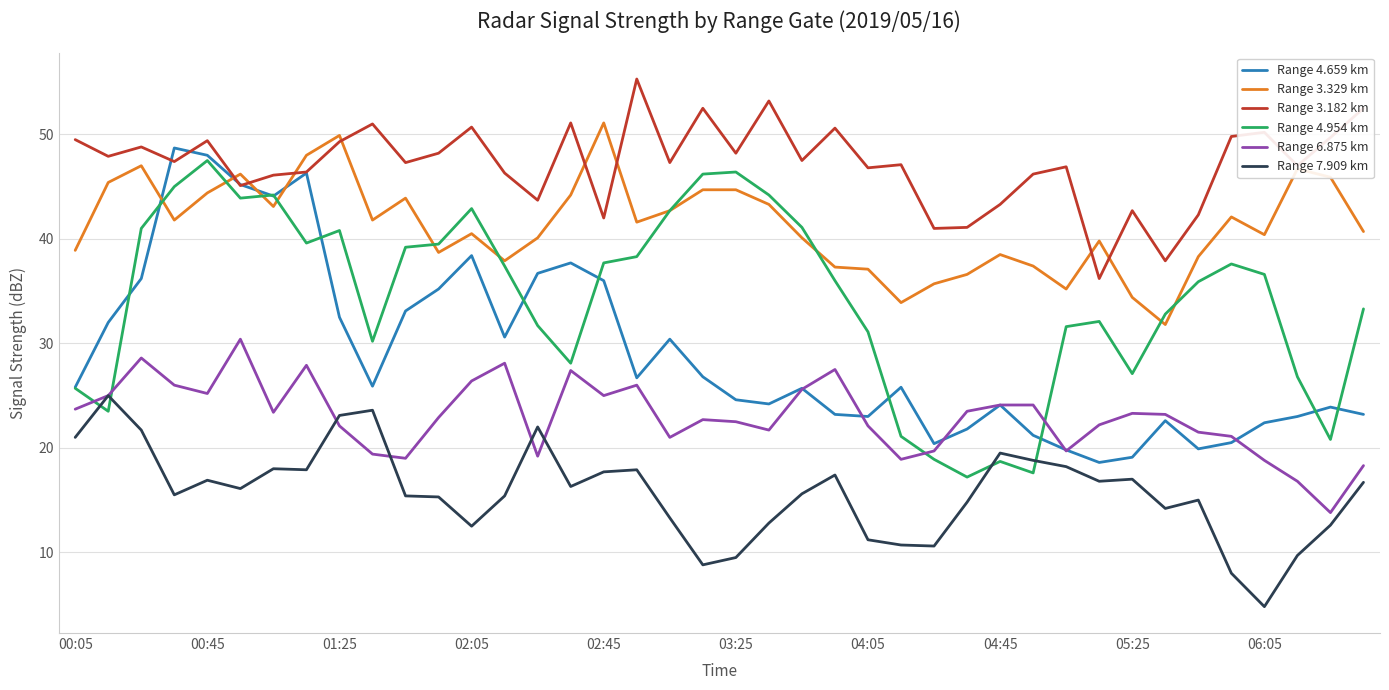

True or false: Range 4.954 km and Range 3.329 km intersect in this chart.

True